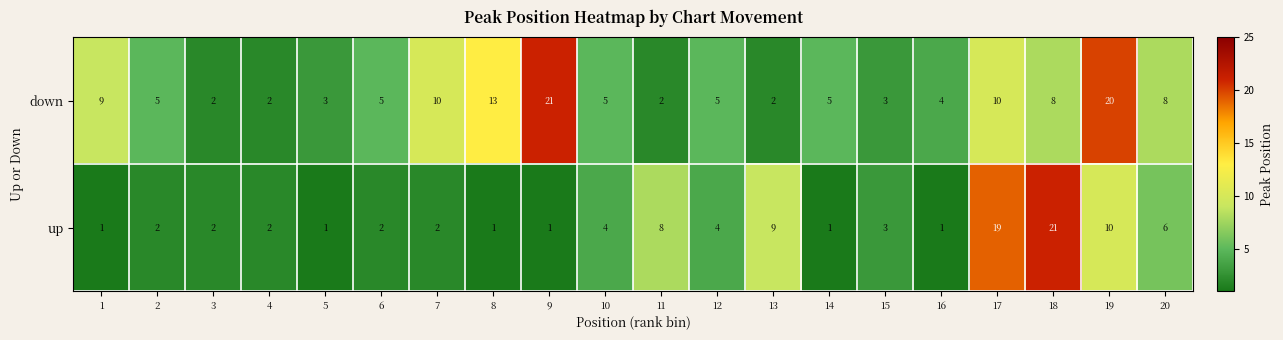

Where is up nearest to the value 11?

19